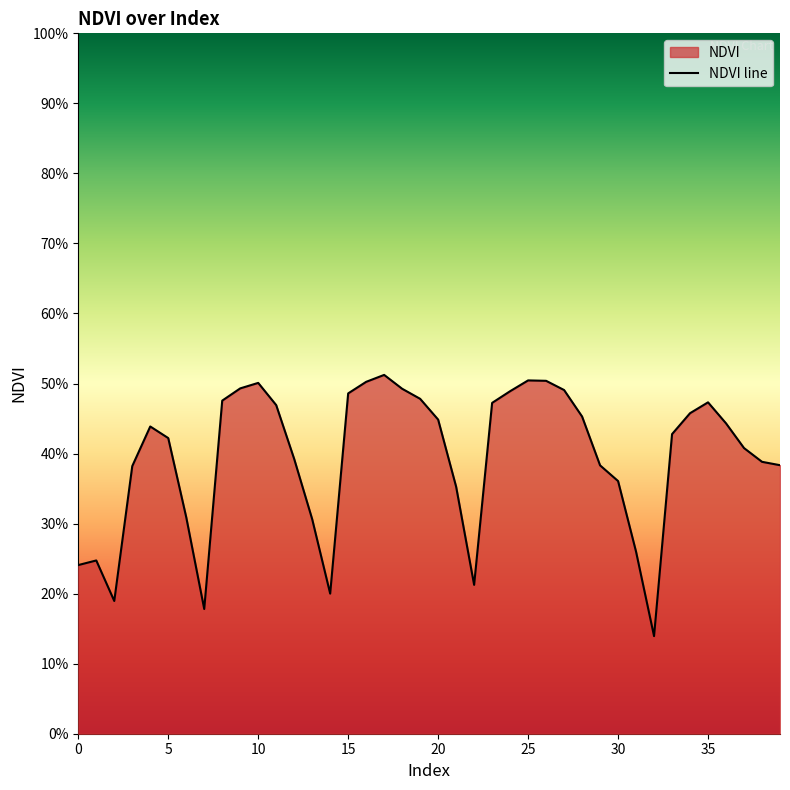

True or false: the data shows 0.7 at 20.

False